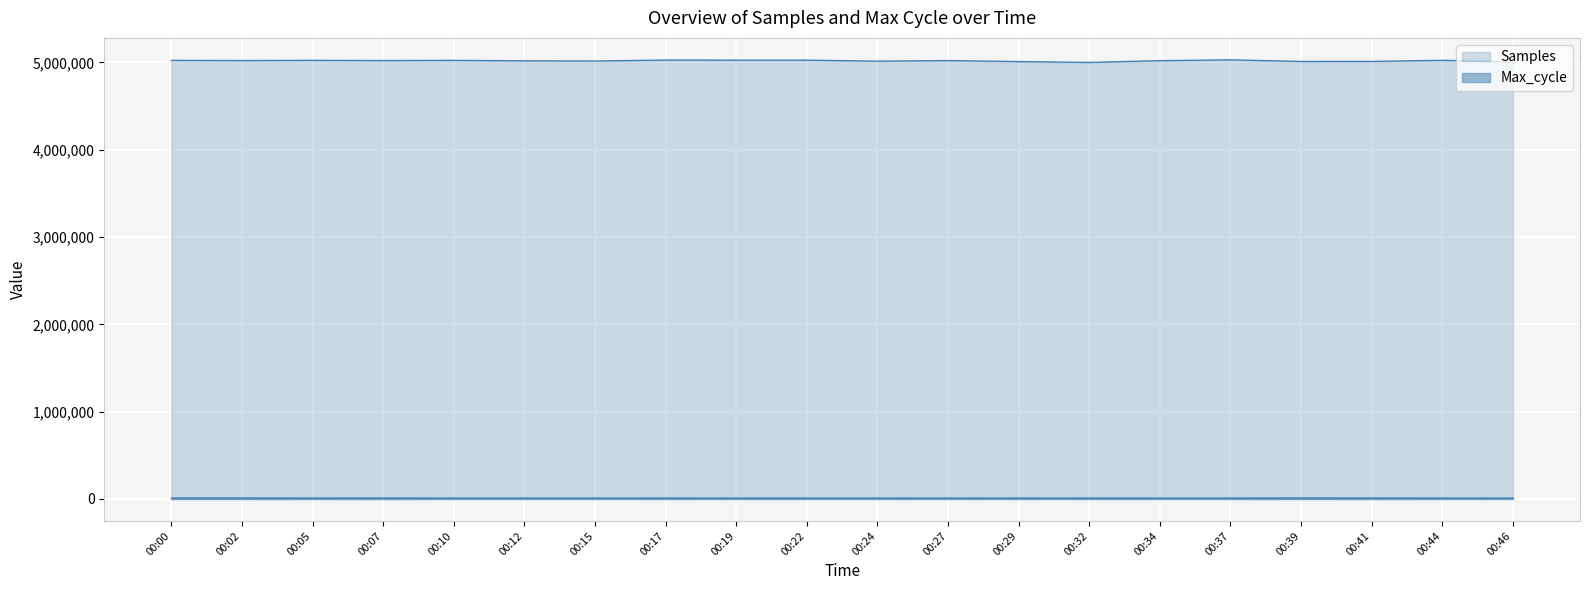

Reading right to left, what are all the values shown in this chart?

Samples: 00:46=5006079	00:44=5023842	00:41=5011275	00:39=5010823	00:37=5029002	00:34=5019578	00:32=4999653	00:29=5009334	00:27=5020734	00:24=5014159	00:22=5025385	00:19=5025357	00:17=5026587	00:15=5015544	00:12=5017831	00:10=5023129	00:07=5021045	00:05=5023246	00:02=5021145	00:00=5023122
Max_cycle: 00:46=10543	00:44=10803	00:41=11022	00:39=11485	00:37=10756	00:34=10683	00:32=10641	00:29=10824	00:27=10556	00:24=10736	00:22=10675	00:19=10642	00:17=10870	00:15=10660	00:12=10522	00:10=10620	00:07=11200	00:05=10720	00:02=11400	00:00=11339